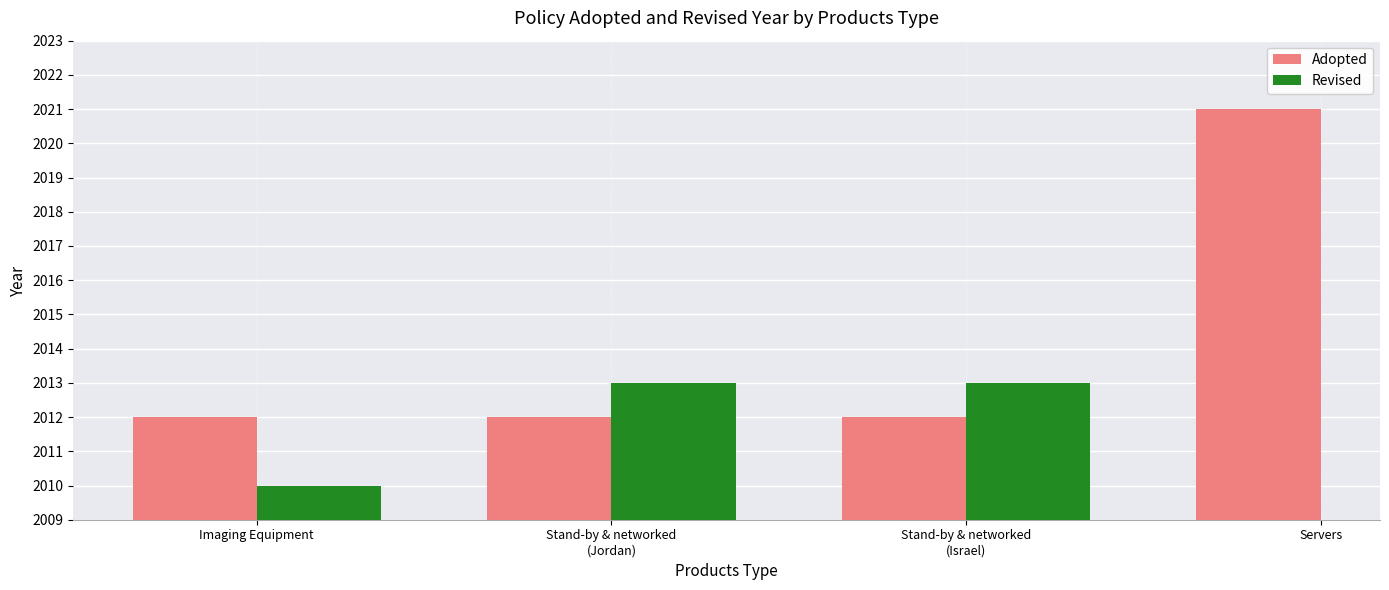

What is the label of the 3rd bar from the left?

Stand-by & networked
(Israel)